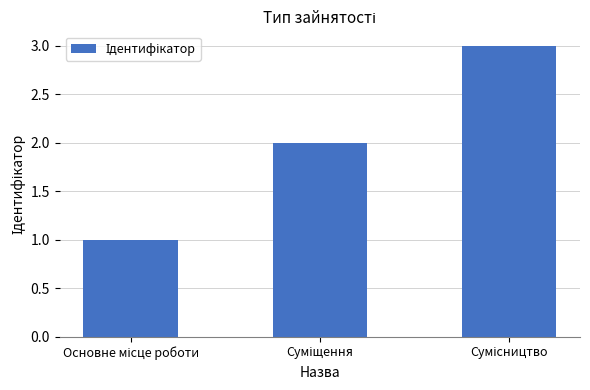

How many distinct data groups are displayed?

1